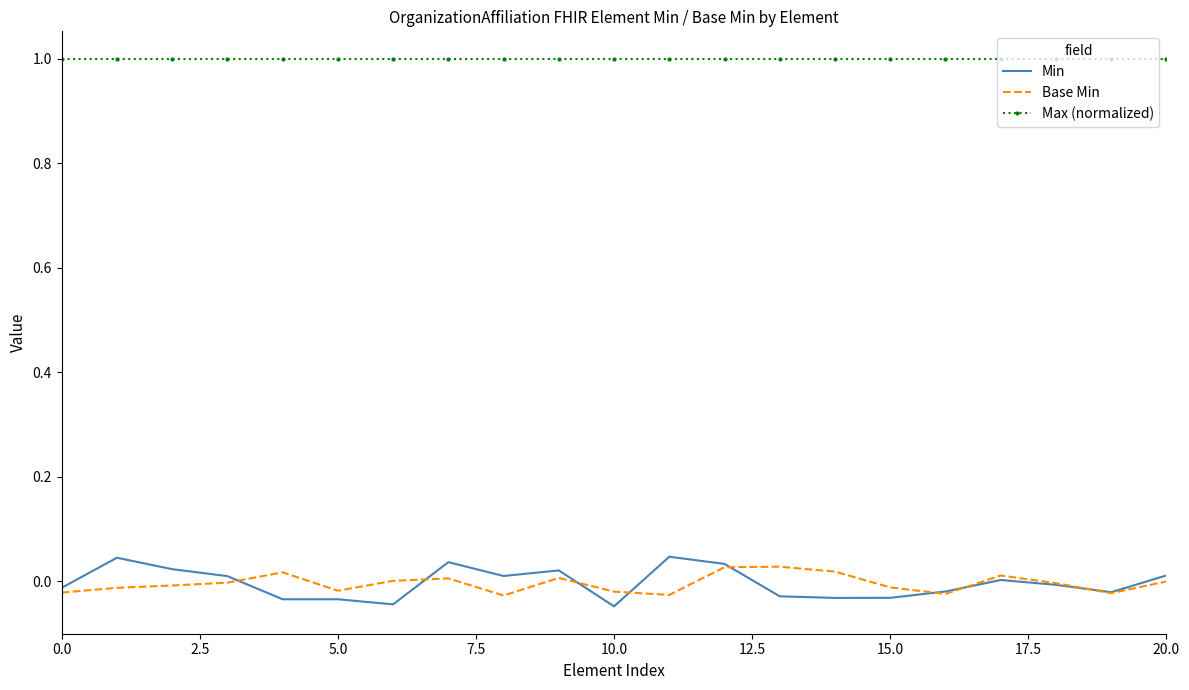

What is the maximum value shown in the chart?

1.0